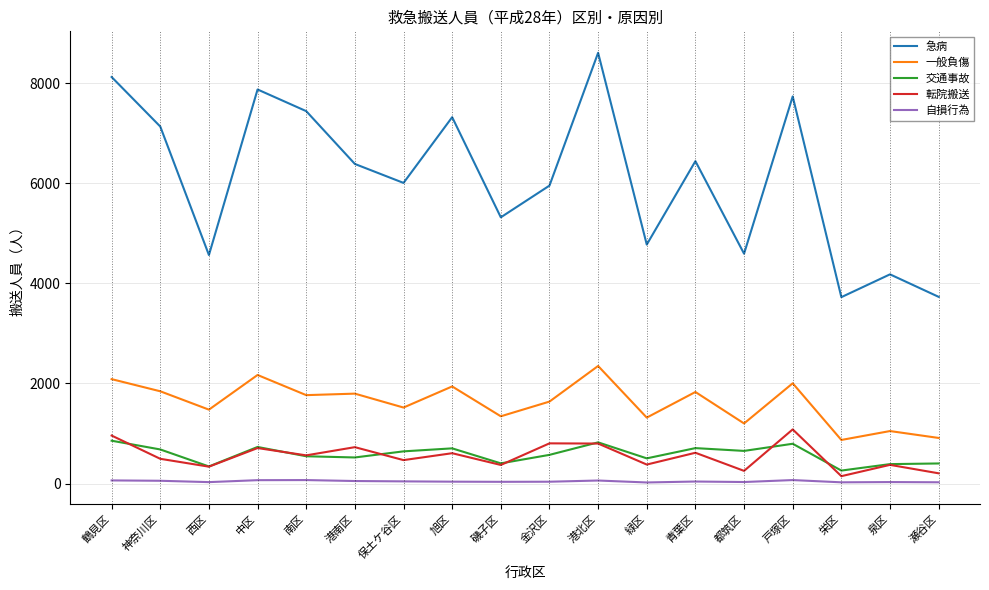

In 交通事故, how many points are higher than both neighbors (excluding endpoints)?

5